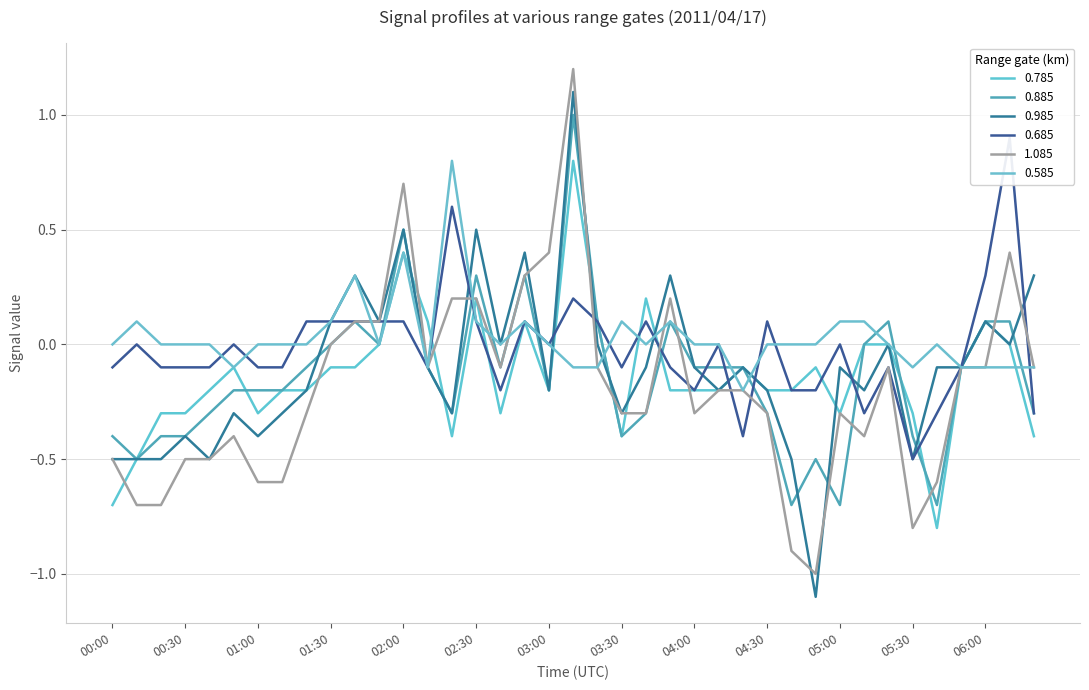

How many interior local valleys does the 0.785 series have?

7